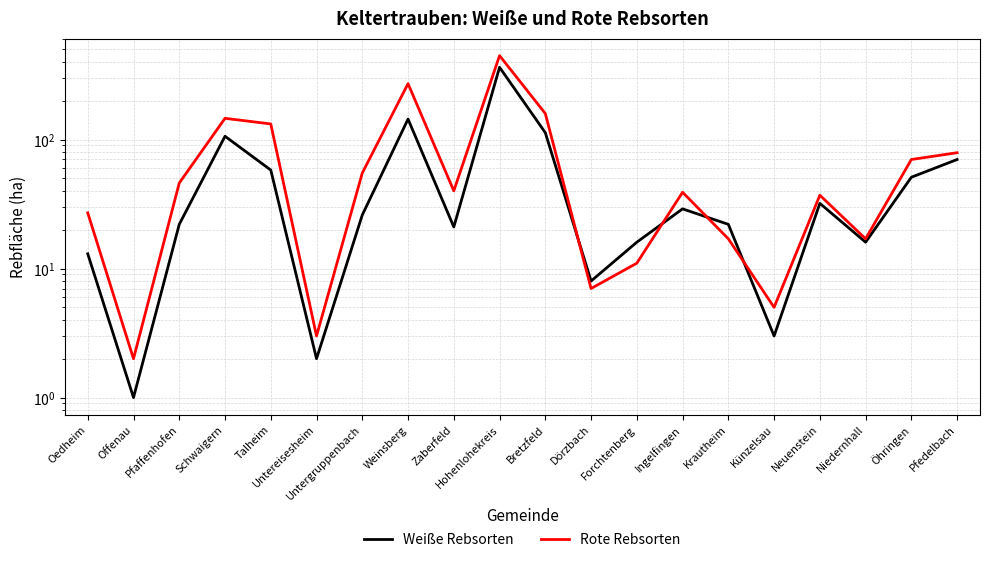

Count the number of categories in the chart.

20